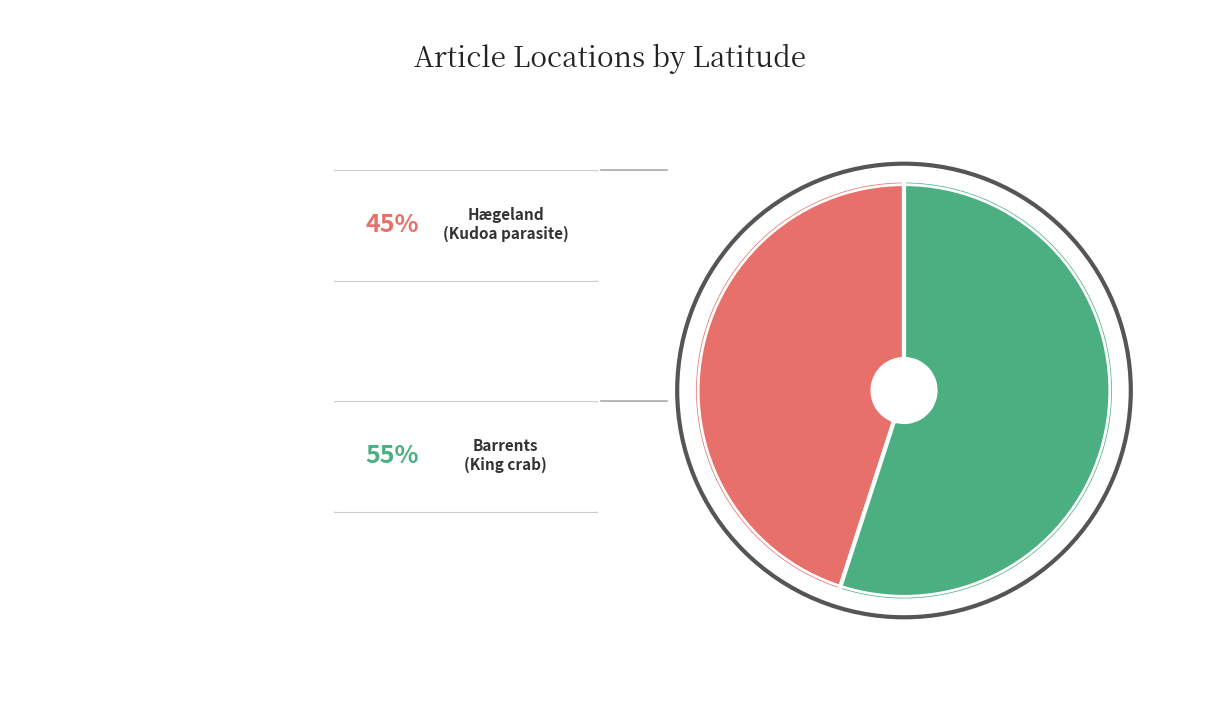

How many slices are in this pie chart?

2